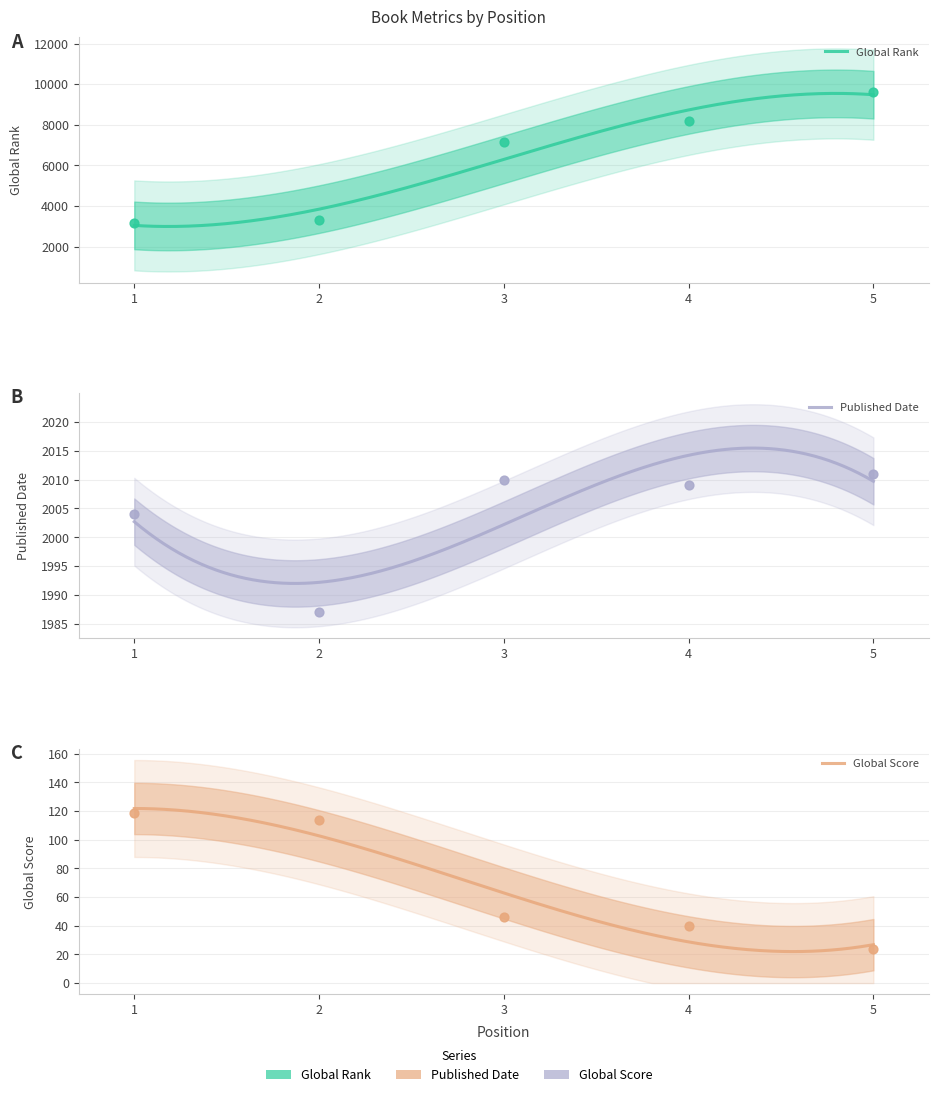

What are all the series names shown in the legend?

Global Rank, Global Score, Published Date